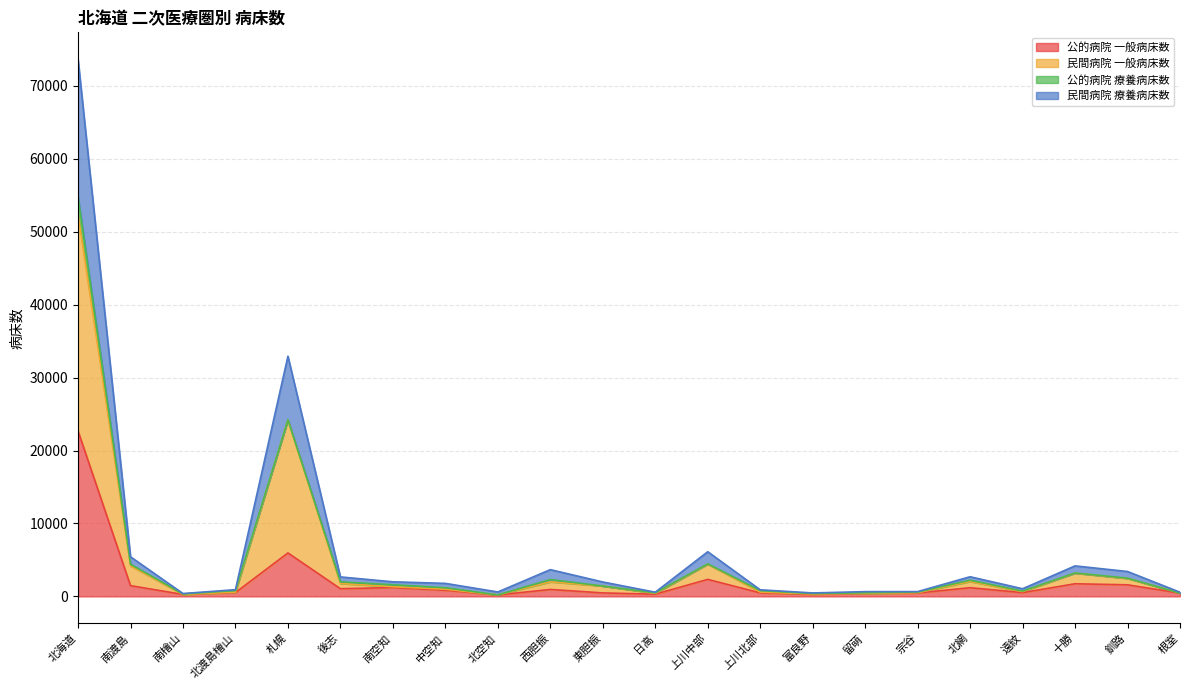

Does the chart have visible grid lines?

Yes